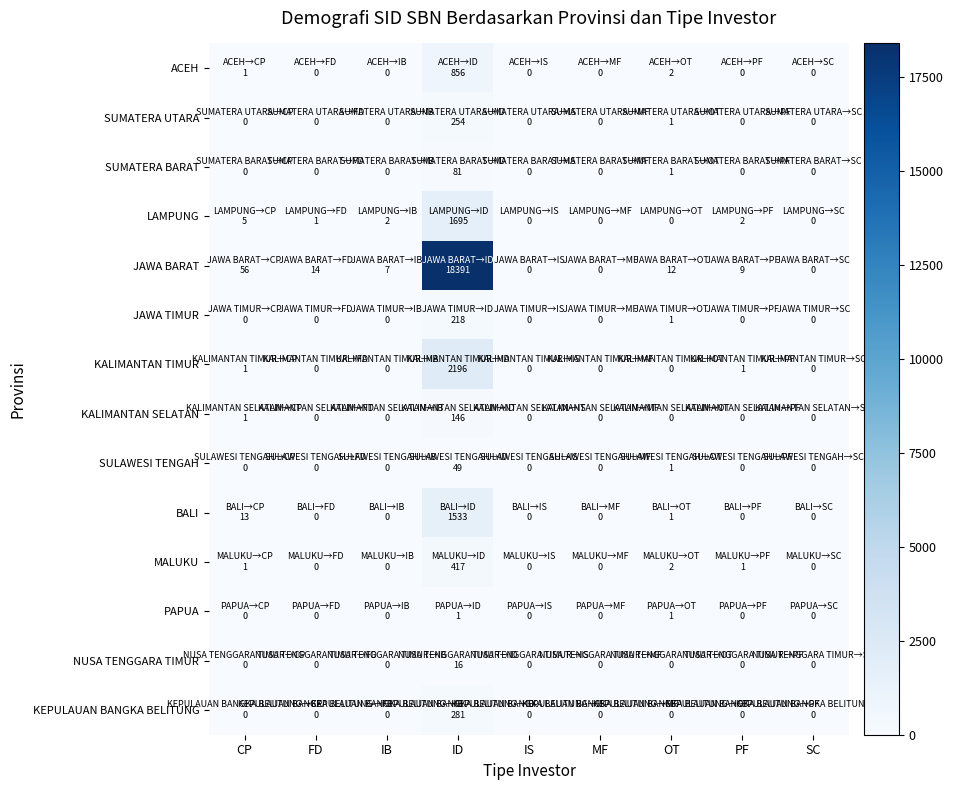

What is the maximum value shown in the chart?

18391